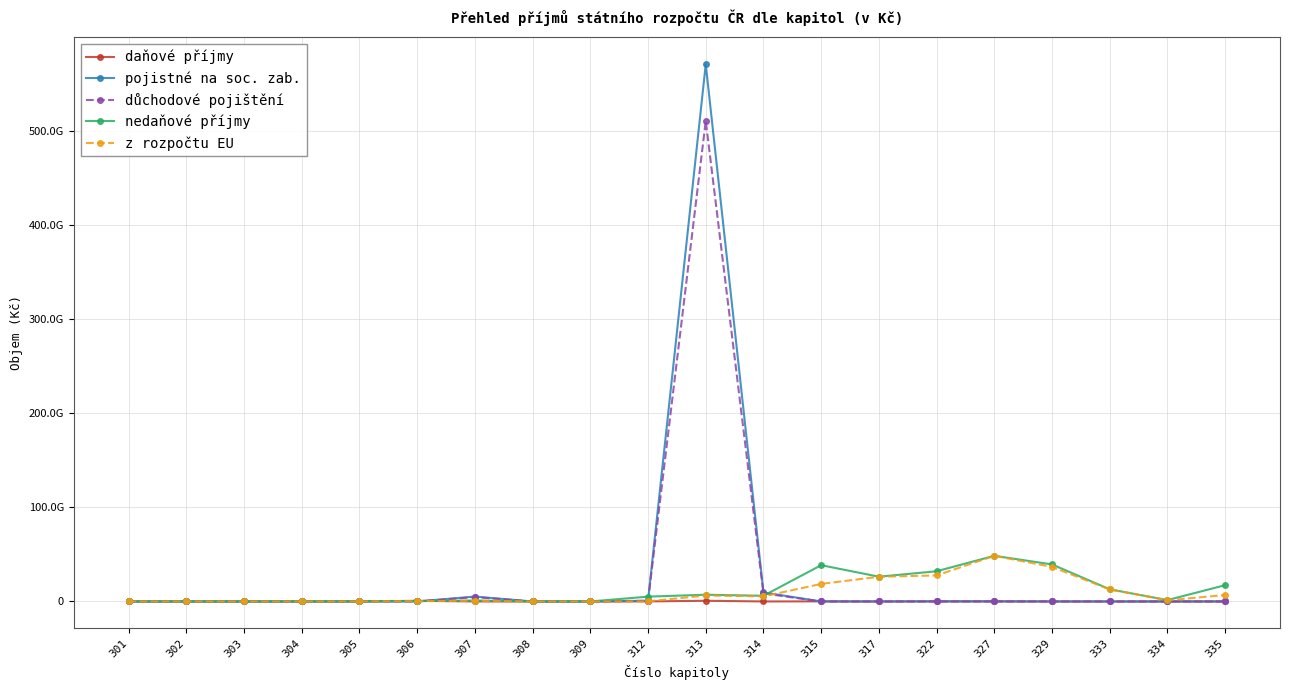

Reading left to right, list all the values displayed in this chart.

daňové příjmy: 0	0	0	0	0	727000000	100000	300000	0	50300000	755000000	20000000	111997582	1700000	171332333	185000000	12000000	700000	40000	30000000
pojistné na soc. zab.: 0	0	0	0	0	0	5216479709	0	0	798137093	571268645176	9638398734	0	0	0	0	0	0	0	0
důchodové pojištění: 0	0	0	0	0	0	4666499420	0	0	713988453	511039043608	8622259513	0	0	0	0	0	0	0	0
nedaňové příjmy: 836855	15600000	2900000	11801242	250000000	372792700	1032549856	550000	8073485	5148326595	7161804404	6057484218	38582412267	26359622058	32131971744	48570701913	39395150412	12936018836	1487829815	17320800000
z rozpočtu EU: 776855	0	0	6197877	0	322792700	710740856	0	325125	130352488	6361804404	5450072531	18662412267	26283496782	27711971744	48531801913	36772850412	12805820470	1266904704	6861929400